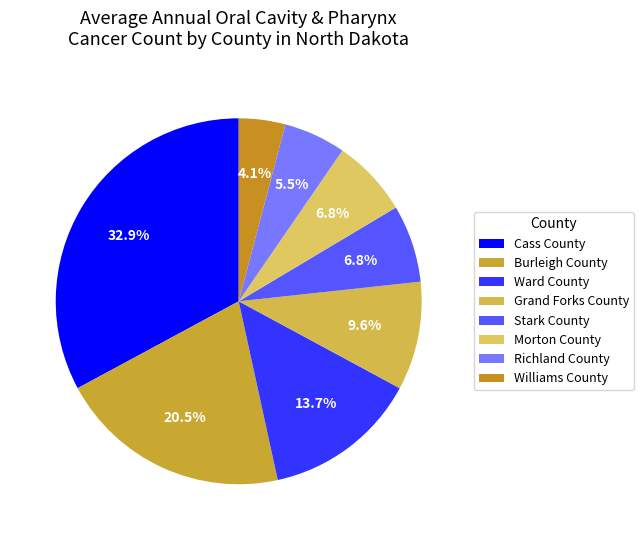

Count the number of slices in the pie.

8